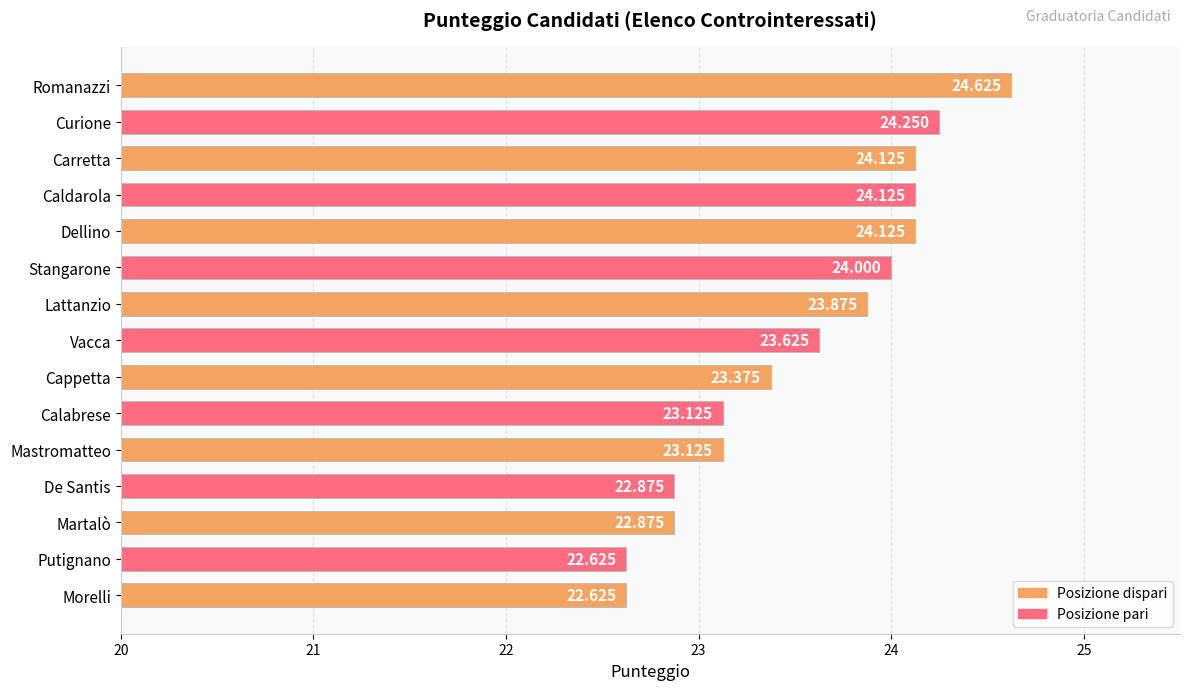

How many distinct data groups are displayed?

1